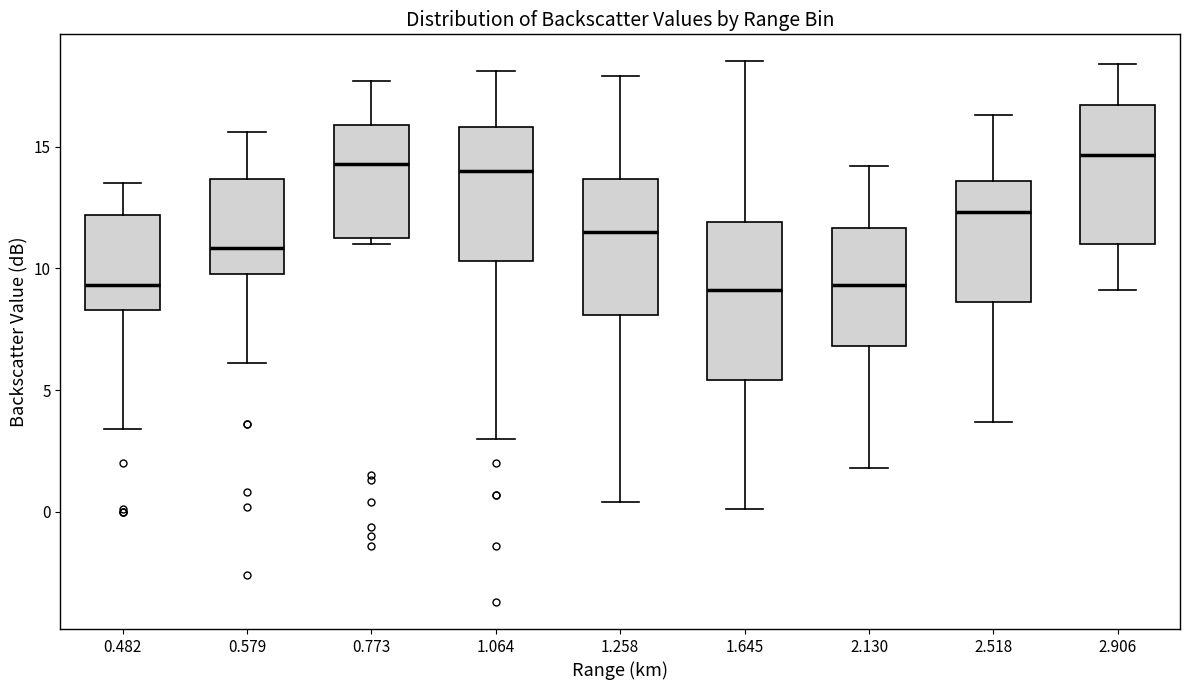

Reading left to right, transcribe this box plot: for each box, give where its median line is, the range the box spans, and where its two whiskers end, as read against the y-axis. The values are not printed on the chart, so give them approximately, as read against the axis.

0.482: median 9.5, box 8.5 to 12.0, whiskers 3.5 to 13.5
0.579: median 11.0, box 10.0 to 13.5, whiskers 6.0 to 15.5
0.773: median 14.5, box 11.5 to 16.0, whiskers 11.0 to 17.5
1.064: median 14.0, box 10.5 to 16.0, whiskers 3.0 to 18.0
1.258: median 11.5, box 8.0 to 13.5, whiskers 0.5 to 18.0
1.645: median 9.0, box 5.5 to 12.0, whiskers 0.0 to 18.5
2.130: median 9.5, box 7.0 to 11.5, whiskers 2.0 to 14.0
2.518: median 12.5, box 8.5 to 13.5, whiskers 3.5 to 16.5
2.906: median 14.5, box 11.0 to 16.5, whiskers 9.0 to 18.5